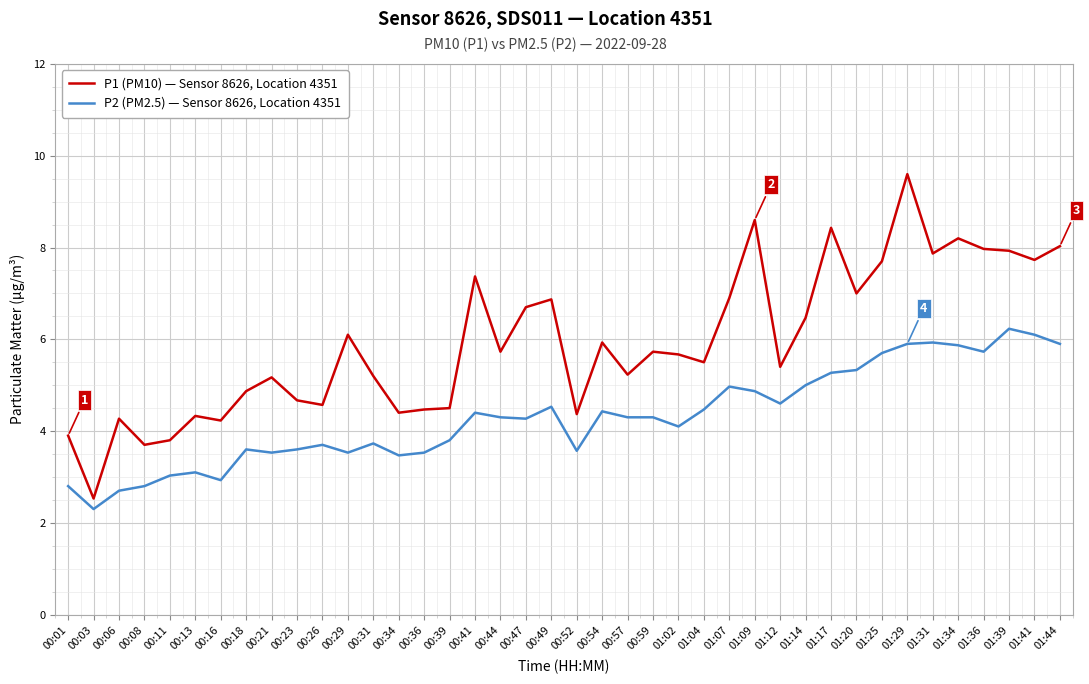

Which label corresponds to the largest value in the chart?

01:29